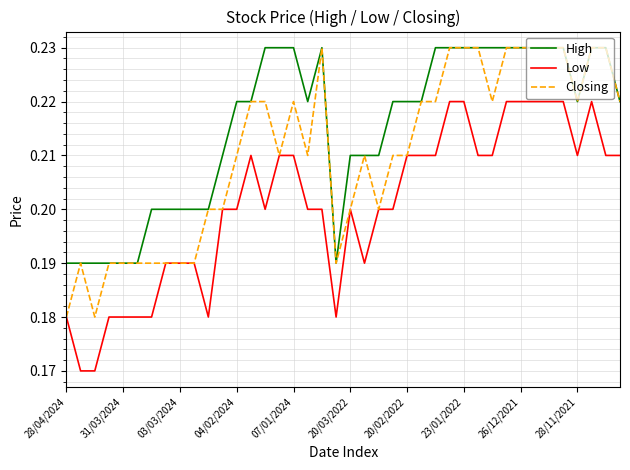

Which series has the largest total across all categories?

High